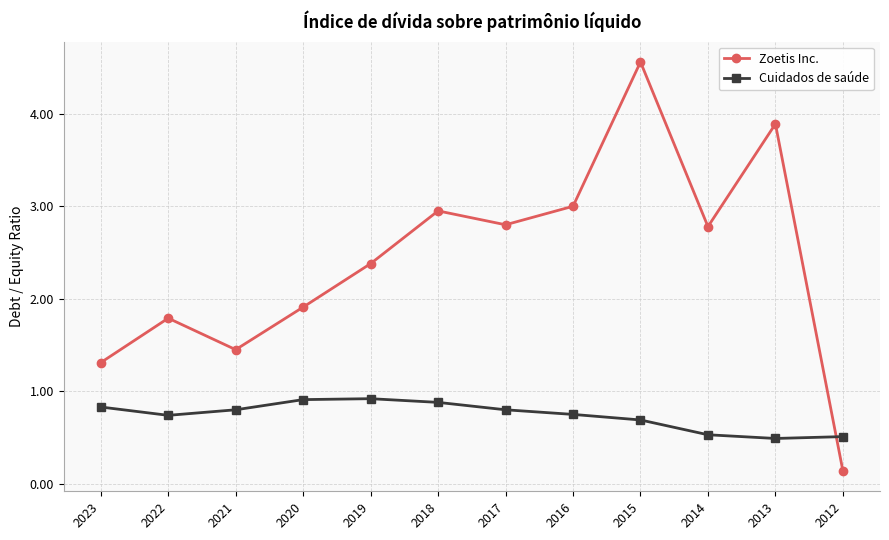

At which category does Zoetis Inc. reach its first local peak?

2022